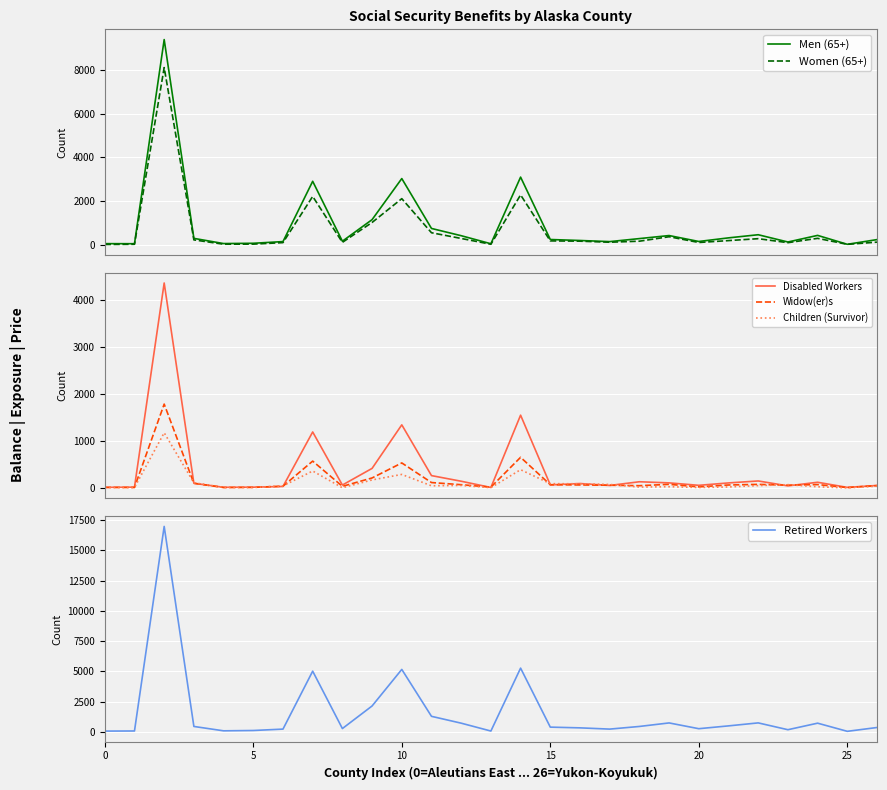

Reading right to left, transcribe all the data shown in this chart.

Men (65+): 245	30	437	135	467	324	159	430	291	153	204	249	3099	55	423	754	3033	1157	172	2908	154	77	64	301	9381	57	60
Women (65+): 129	28	302	104	287	199	113	376	172	125	173	186	2286	32	297	558	2115	1028	119	2217	107	38	34	232	8102	31	22
Disabled Workers: 54	13	122	45	150	108	57	109	133	54	95	66	1552	11	144	264	1346	418	63	1194	33	17	15	100	4369	18	14
Widow(er)s: 51	9	73	60	77	64	24	78	49	59	65	70	654	18	70	116	534	214	35	573	38	13	10	101	1788	11	12
Children (Survivor): 40	2	26	71	51	22	11	27	20	75	90	92	390	7	55	47	289	172	5	362	44	12	13	111	1177	10	13
Retired Workers: 371	56	729	189	752	505	273	749	458	239	342	402	5274	79	729	1294	5168	2150	284	5023	239	124	97	458	16977	84	75